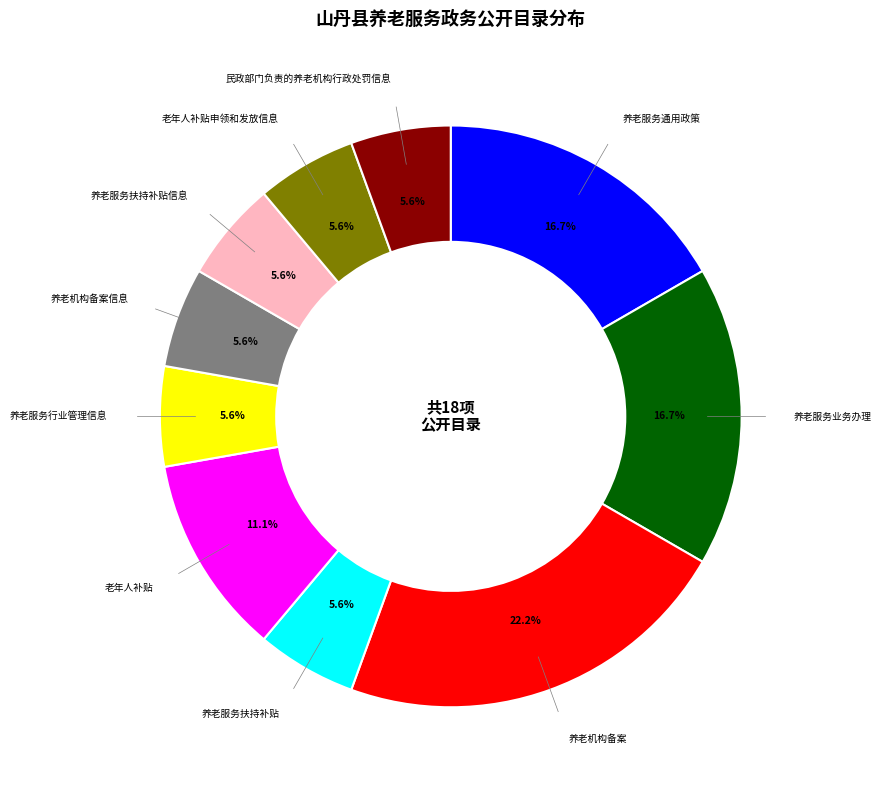

Is there any slice that represents more than half of the pie?

No